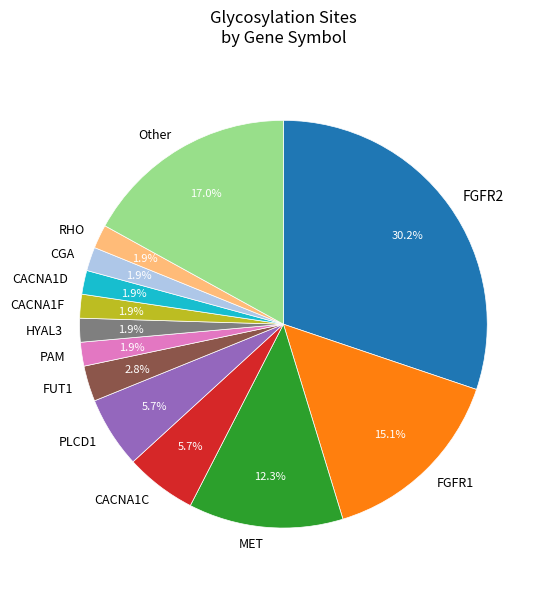

What percentage is the MET slice, to the nearest percent?

12%